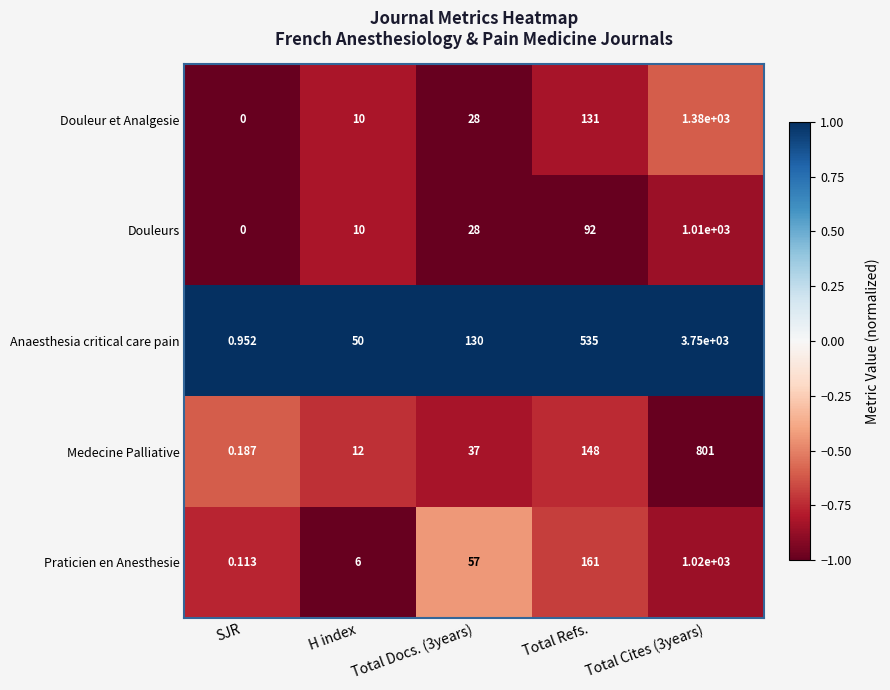

List the series in order of their peak value, lowest first.

Medecine Palliative, Douleurs, Praticien en Anesthesie, Douleur et Analgesie, Anaesthesia critical care pain